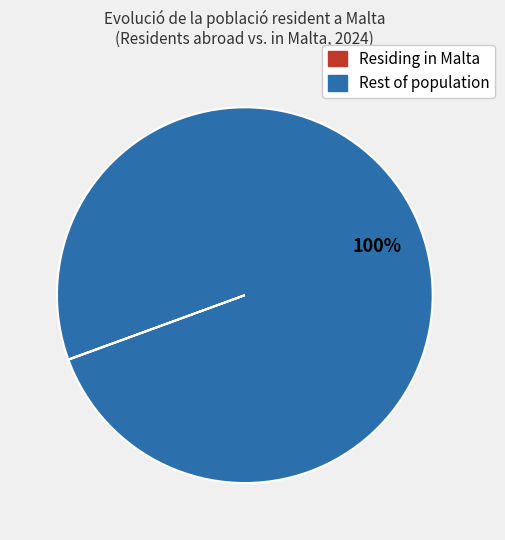

To the nearest percent, what is the average slice percentage?

50%